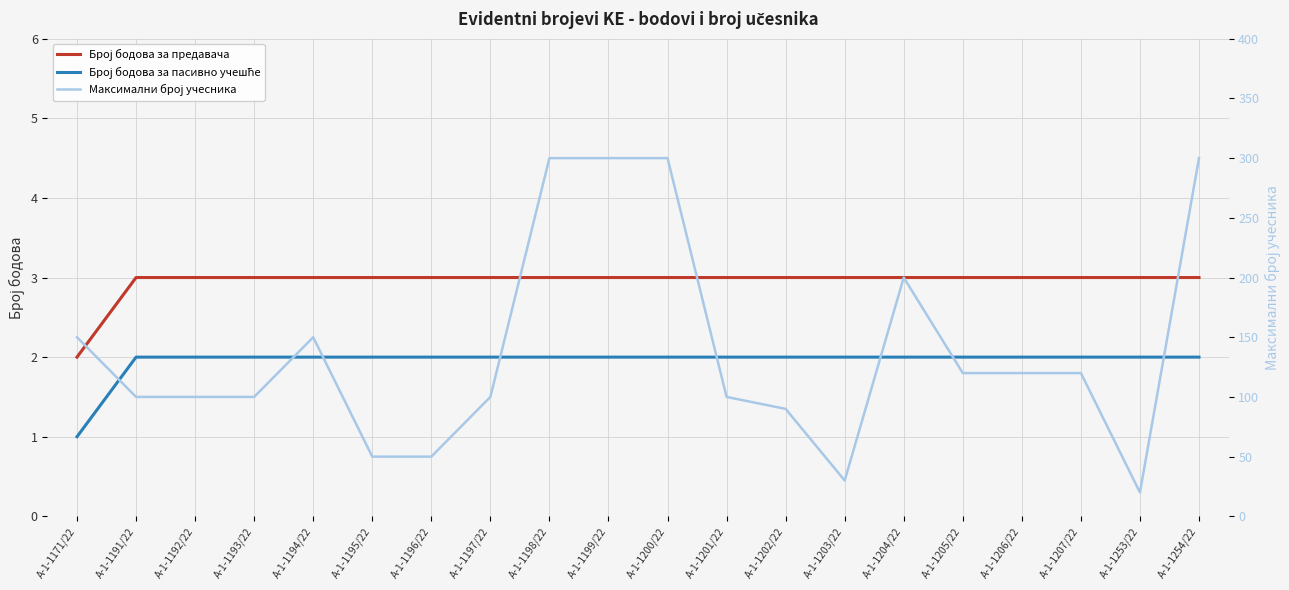

The value of Максимални број учесника at А-1-1193/22 is 154. True or false?

False